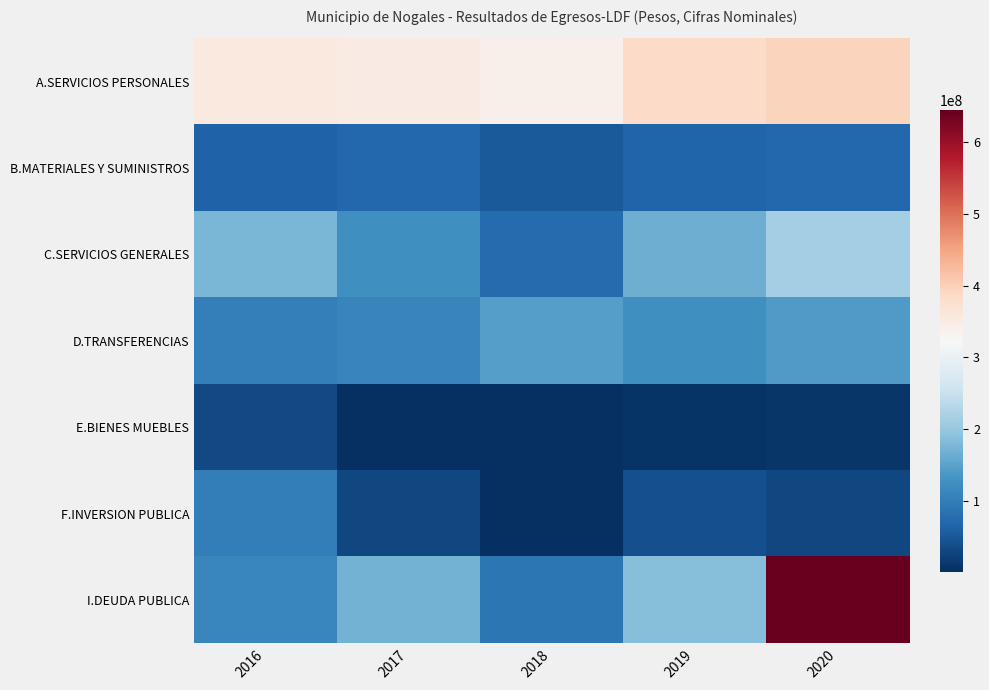

What is the total value across all series at 2017?

855531353.0